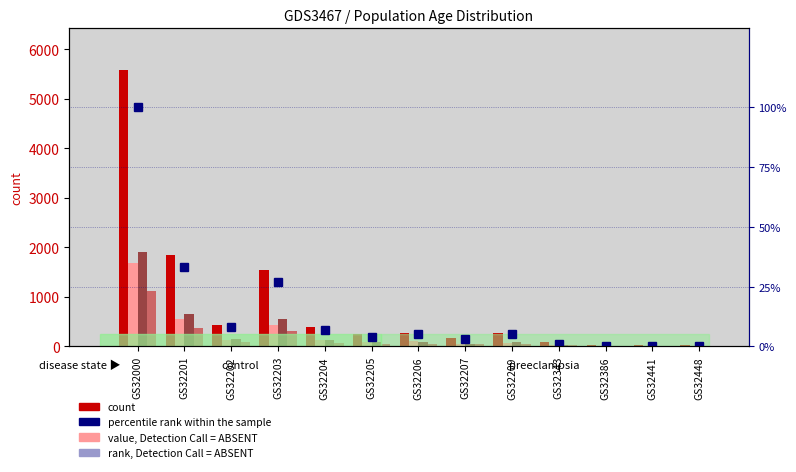

Reading left to right, extract all data points from this chart.

Total: GS32000=5585	GS32201=1853	GS32202=429	GS32203=1534	GS32204=394	GS32205=247	GS32206=272	GS32207=164	GS32209=260	GS32343=79	GS32386=26	GS32441=24	GS32448=26
percentile rank within the sample: GS32000=100	GS32201=33	GS32202=8	GS32203=27	GS32204=7	GS32205=4	GS32206=5	GS32207=3	GS32209=5	GS32343=1	GS32386=0	GS32441=0	GS32448=0